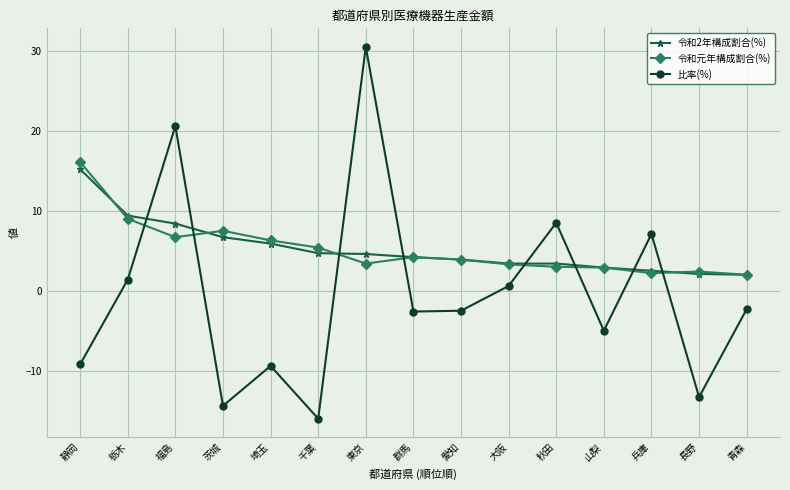

True or false: 比率(%) has more than 0 points higher than both neighbors.

True